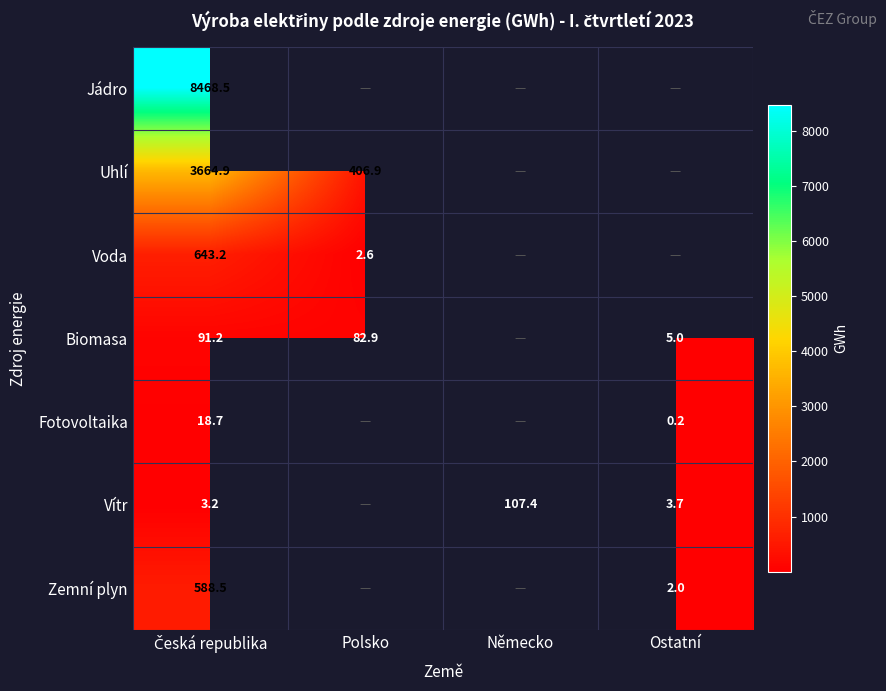

What is the difference between the maximum and minimum values in the Biomasa series?

86.2